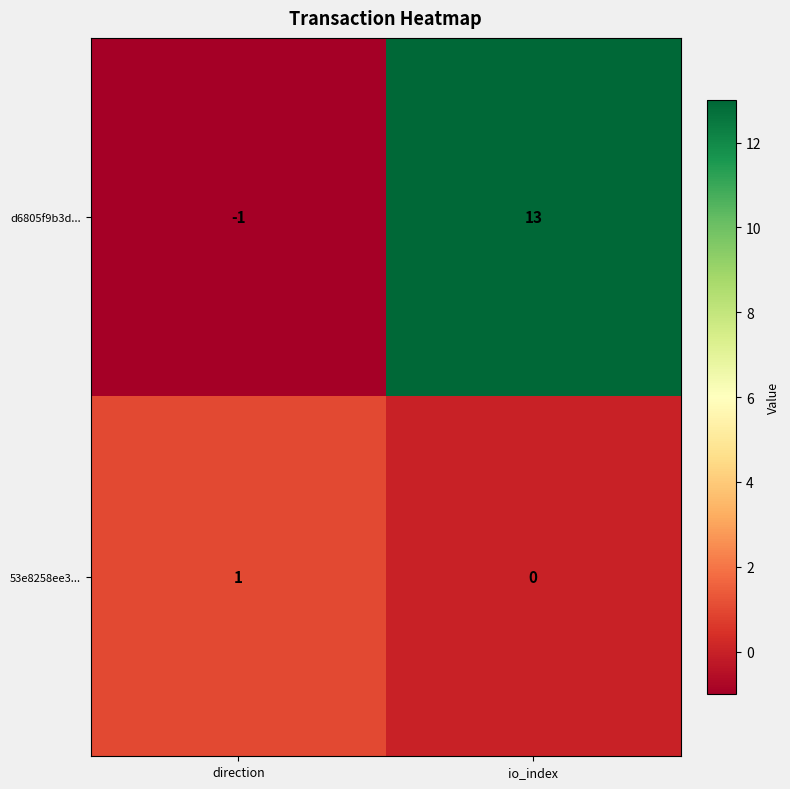

Which series changed the most between direction and io_index?

d6805f9b3d...